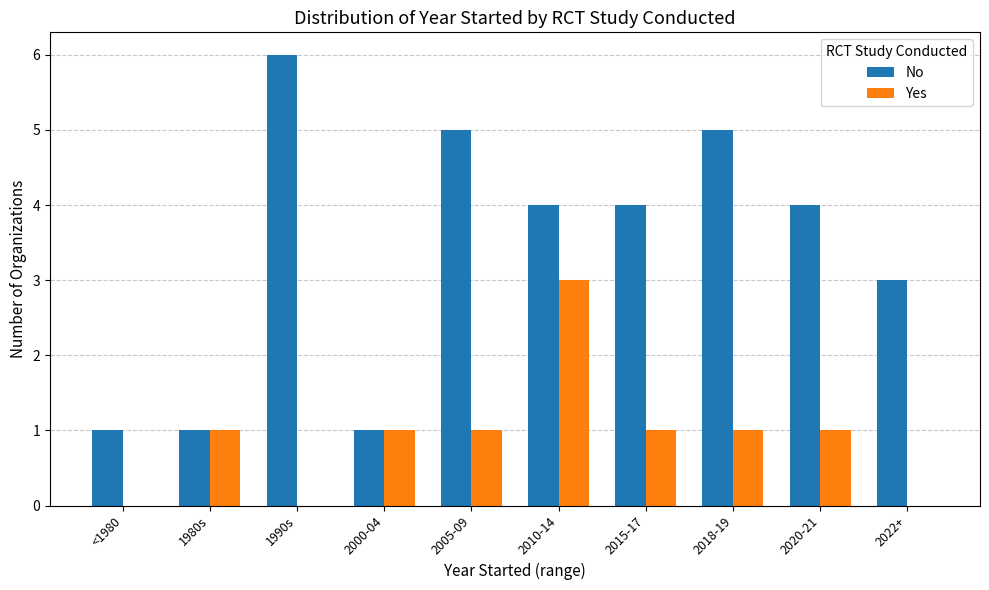

Between 1980s and 2015-17, which series saw the biggest shift?

No